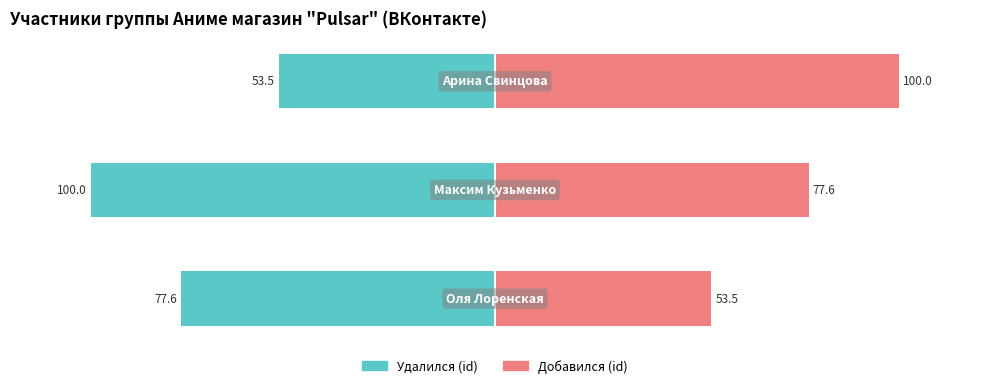

Is the value of Удалился (id) at 2 greater than the value of Добавился (id) at 1?

No